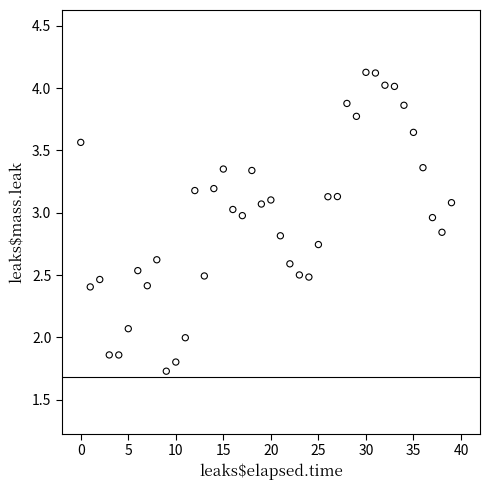

What is the range of Y values (max minus min)?

2.4